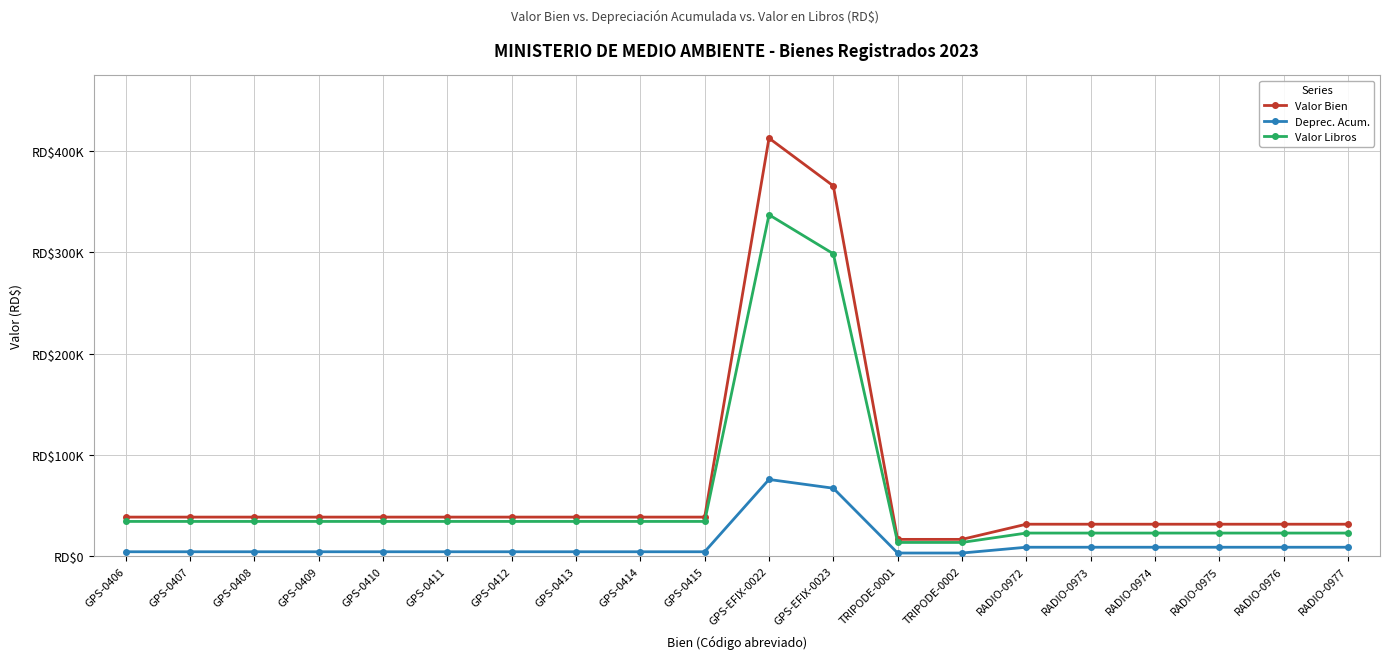

What is the difference between the second highest and minimum values in the Valor Bien series?

349280.0